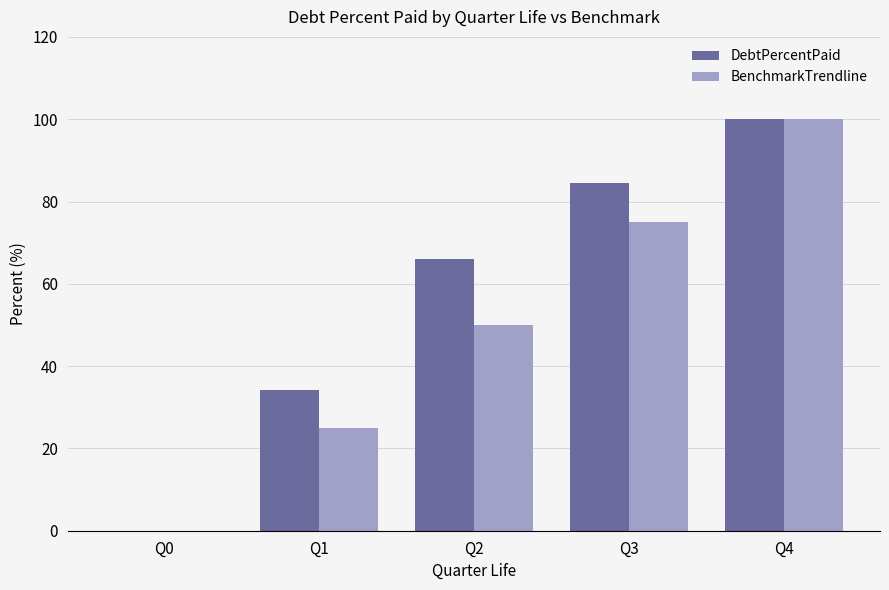

True or false: BenchmarkTrendline has a value of 81.9 at Q2.

False